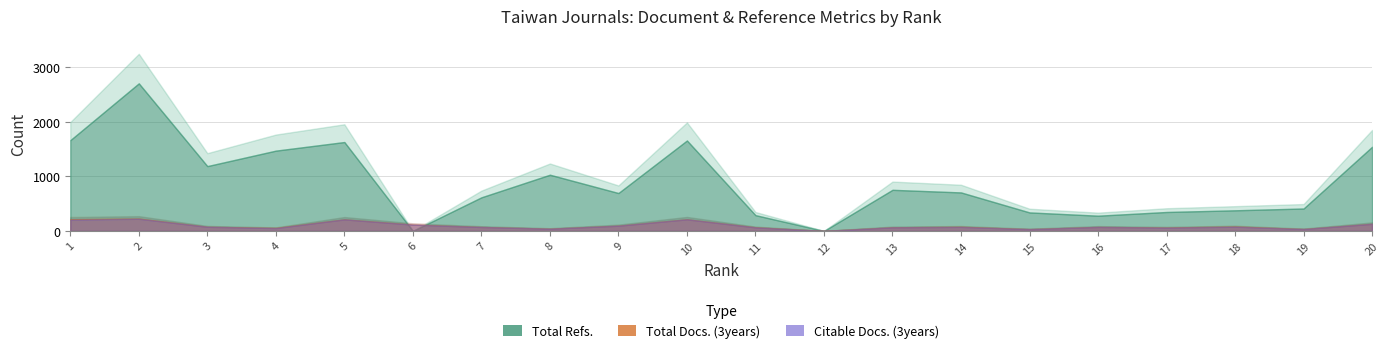

True or false: Total Refs. has more than 2 interior local peaks.

True